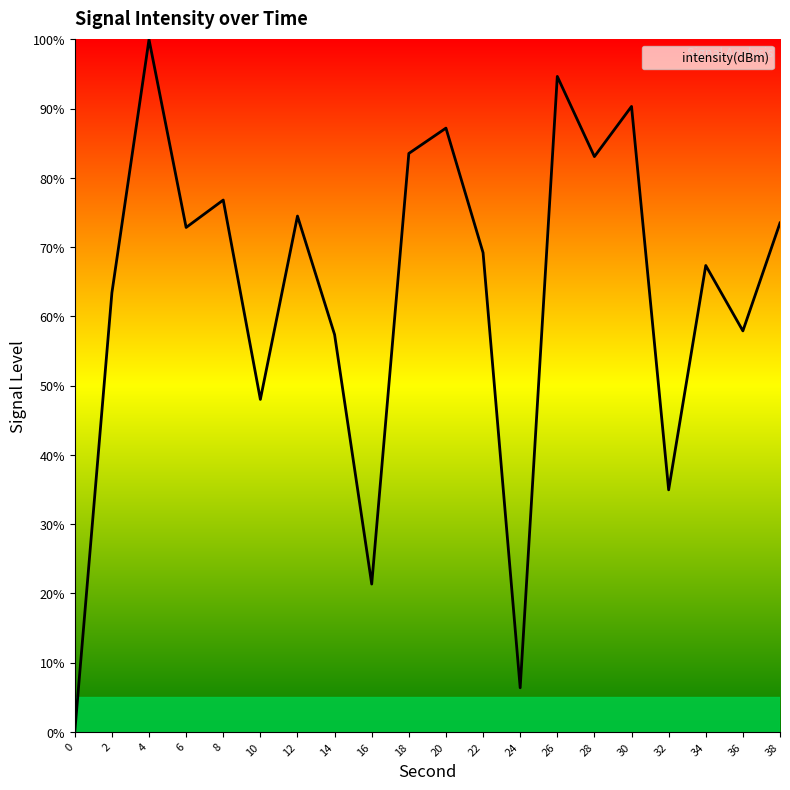

What is the change in value from 2 to 14?

-6.0